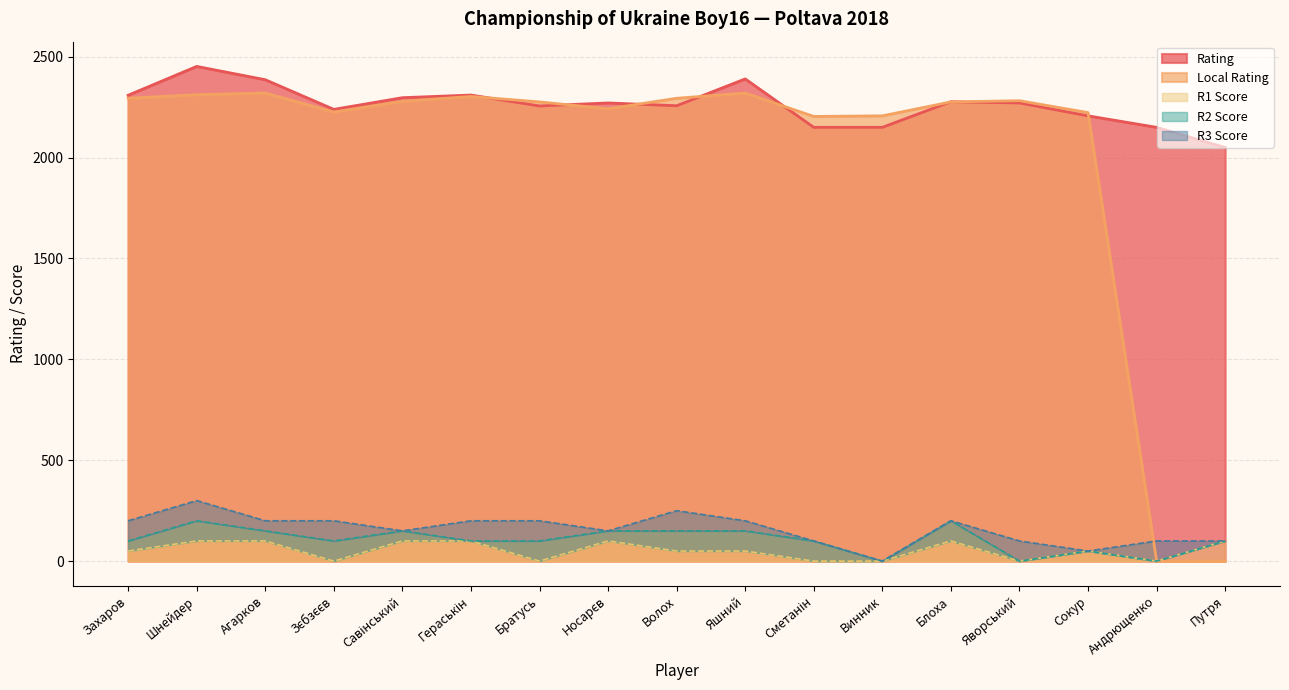

Which category has the lowest value in the Rating series?

Путря